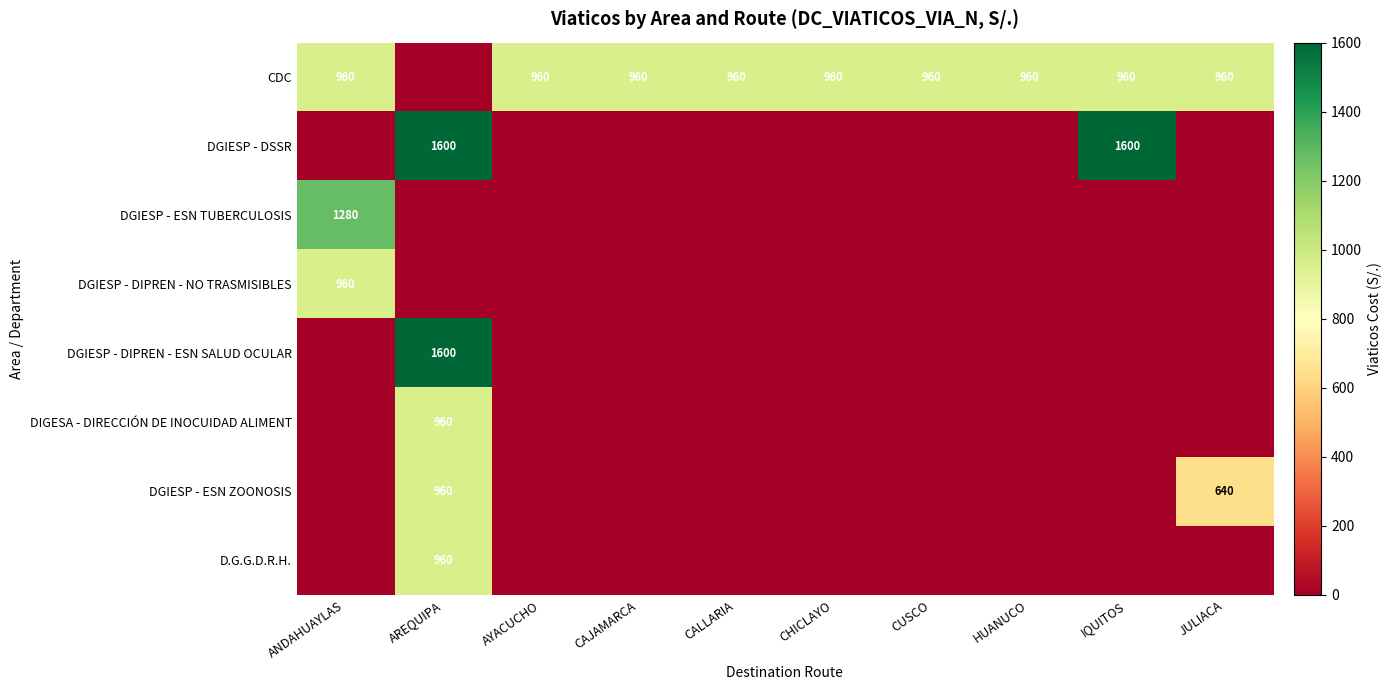

Which has a higher value, CAJAMARCA or HUANUCO?

CAJAMARCA